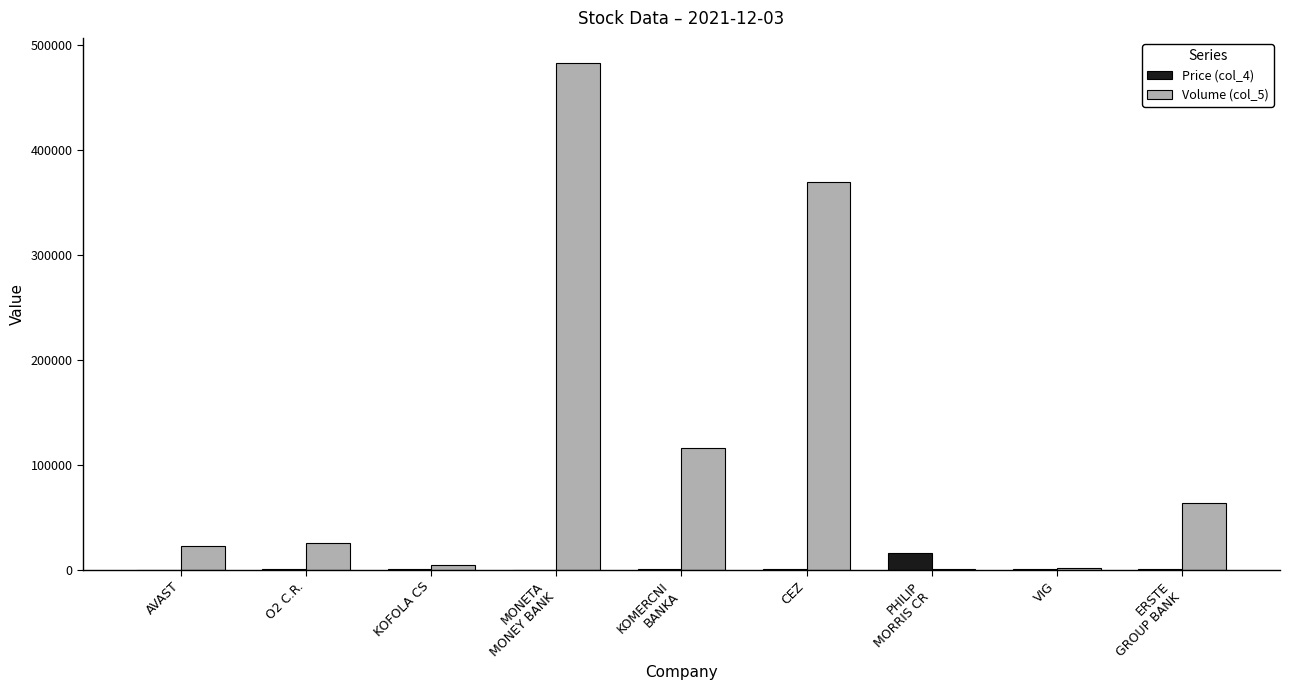

How many distinct data groups are displayed?

2